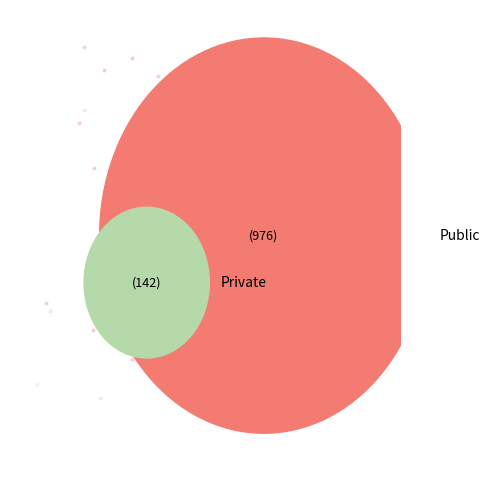

To the nearest percent, what is the average slice percentage?

8%